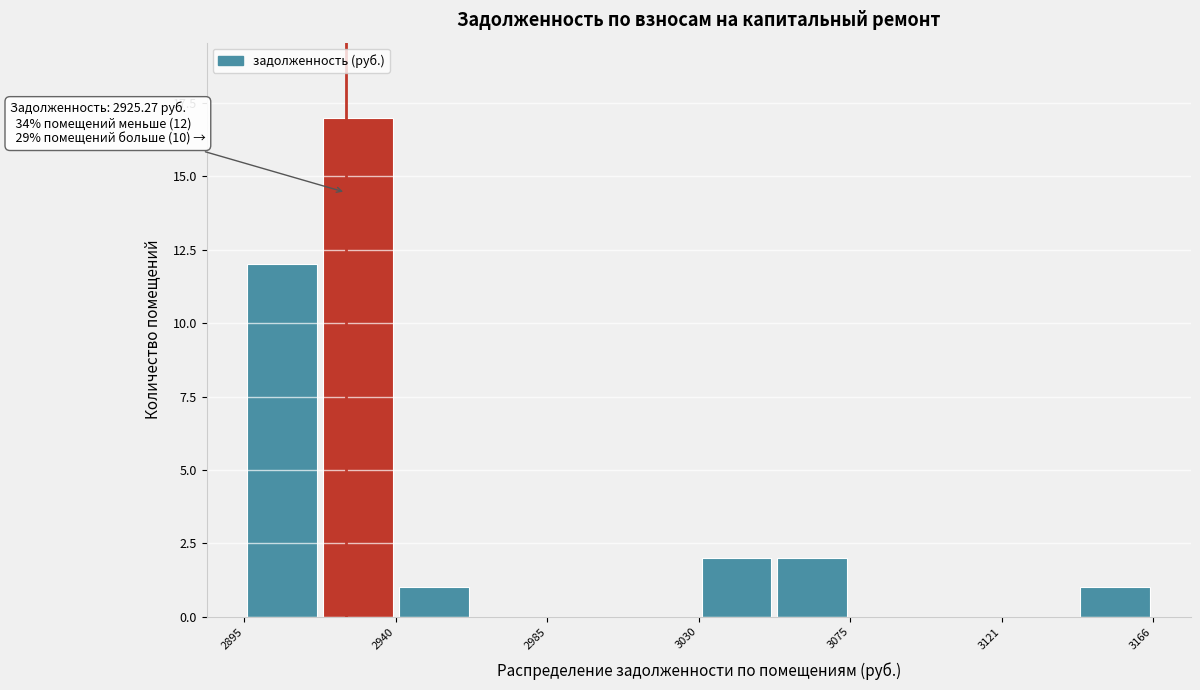

Over which range of the x-axis is the bar tallest?

2920 to 2940